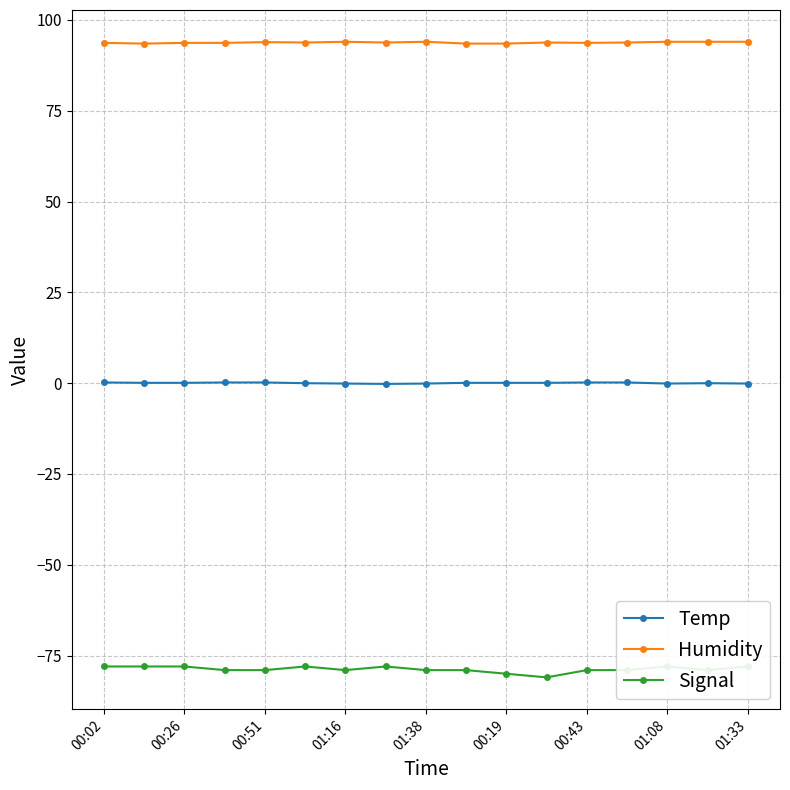

In Temp, how many points are lower than both neighbors (excluding endpoints)?

2